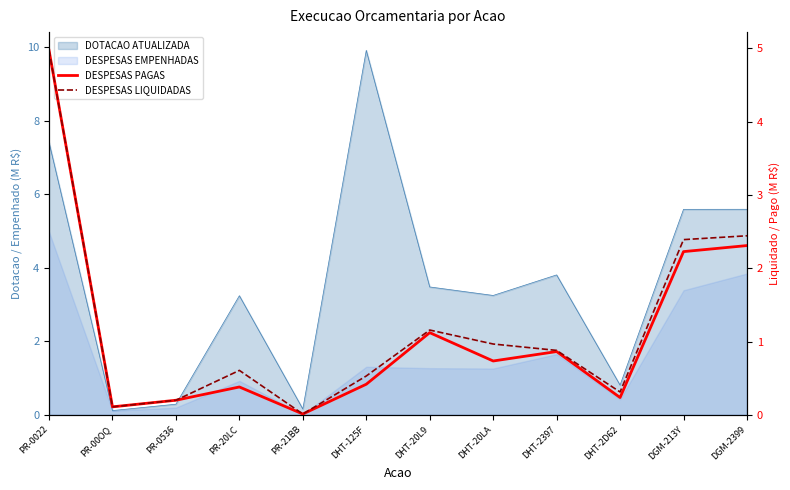

True or false: DESPESAS PAGAS and DESPESAS LIQUIDADAS intersect in this chart.

False